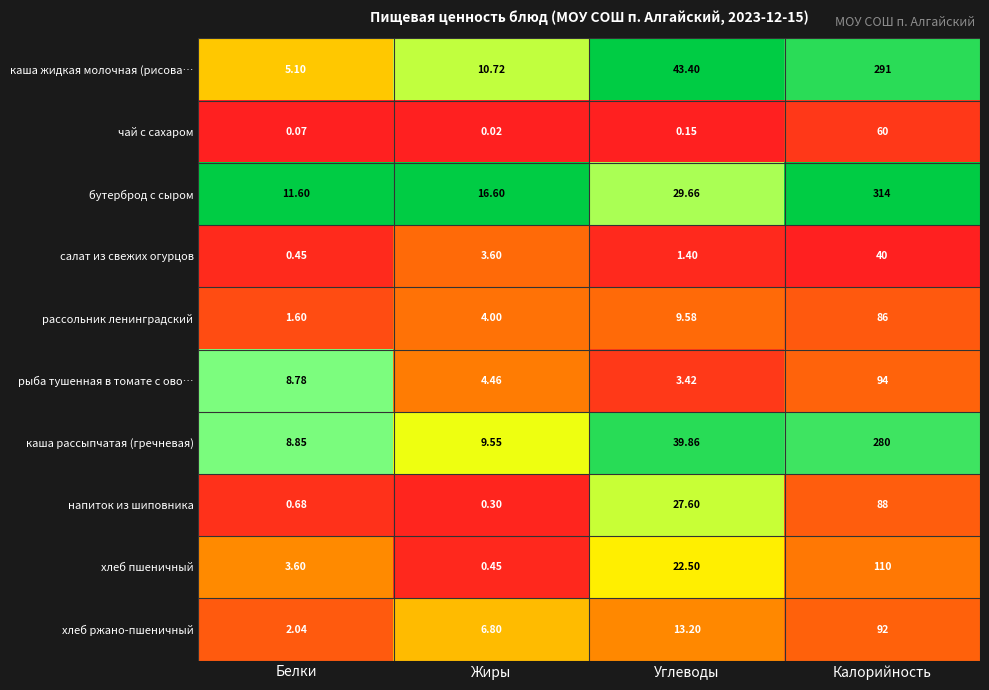

Is the value of рассольник ленинградский at Углеводы greater than the value of рыба тушенная в томате с ово… at Белки?

Yes